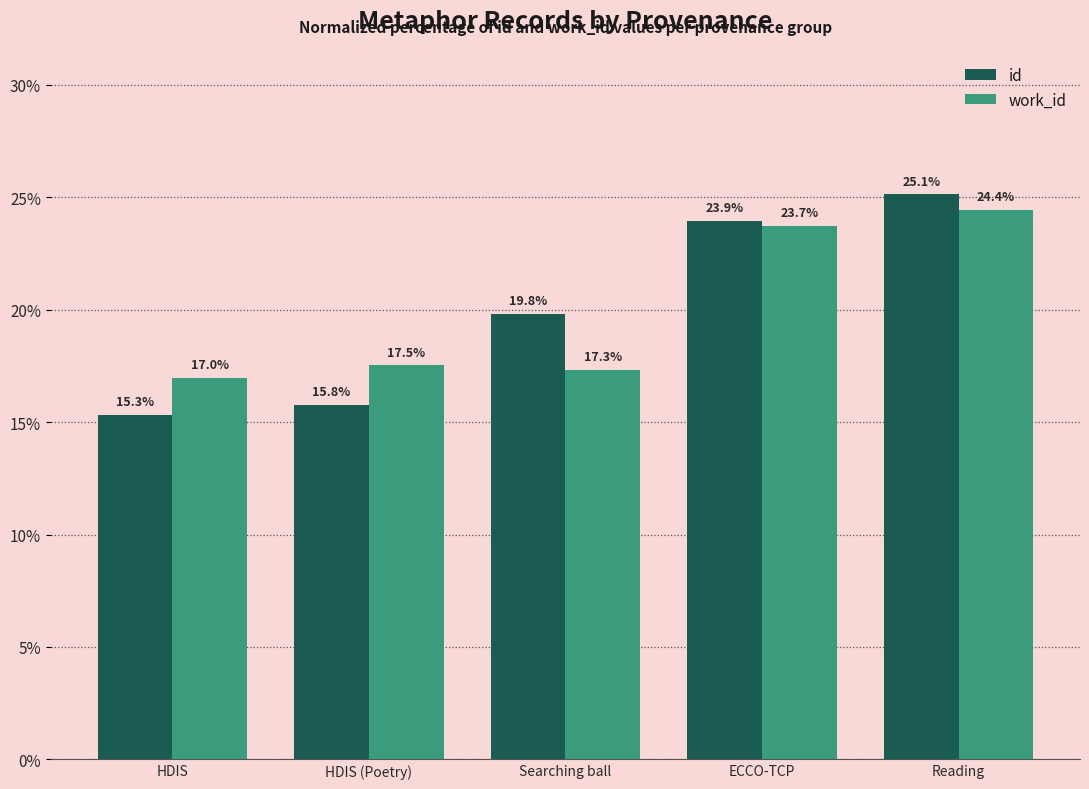

Reading left to right, transcribe all the data shown in this chart.

id: HDIS=15.3	HDIS (Poetry)=15.8	Searching ball=19.8	ECCO-TCP=23.9	Reading=25.1
work_id: HDIS=17.0	HDIS (Poetry)=17.5	Searching ball=17.3	ECCO-TCP=23.7	Reading=24.4